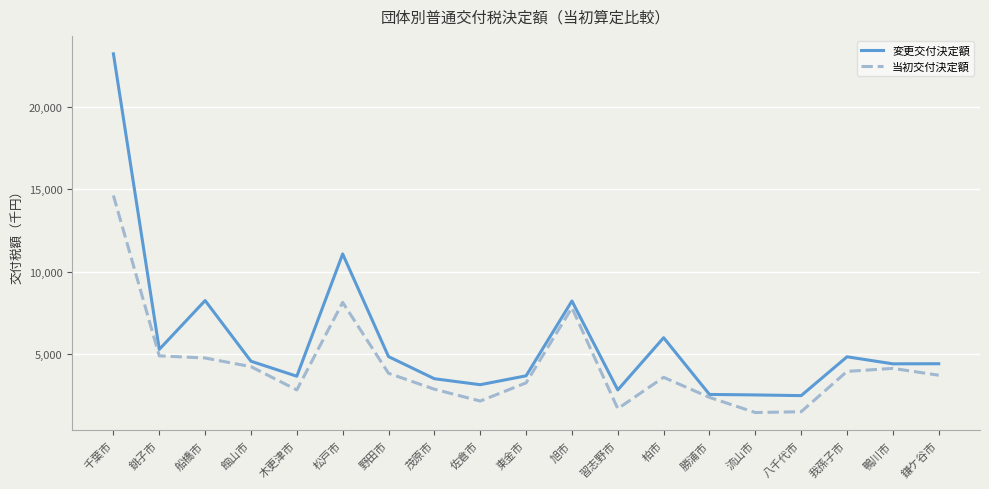

True or false: 変更交付決定額 and 当初交付決定額 intersect in this chart.

False